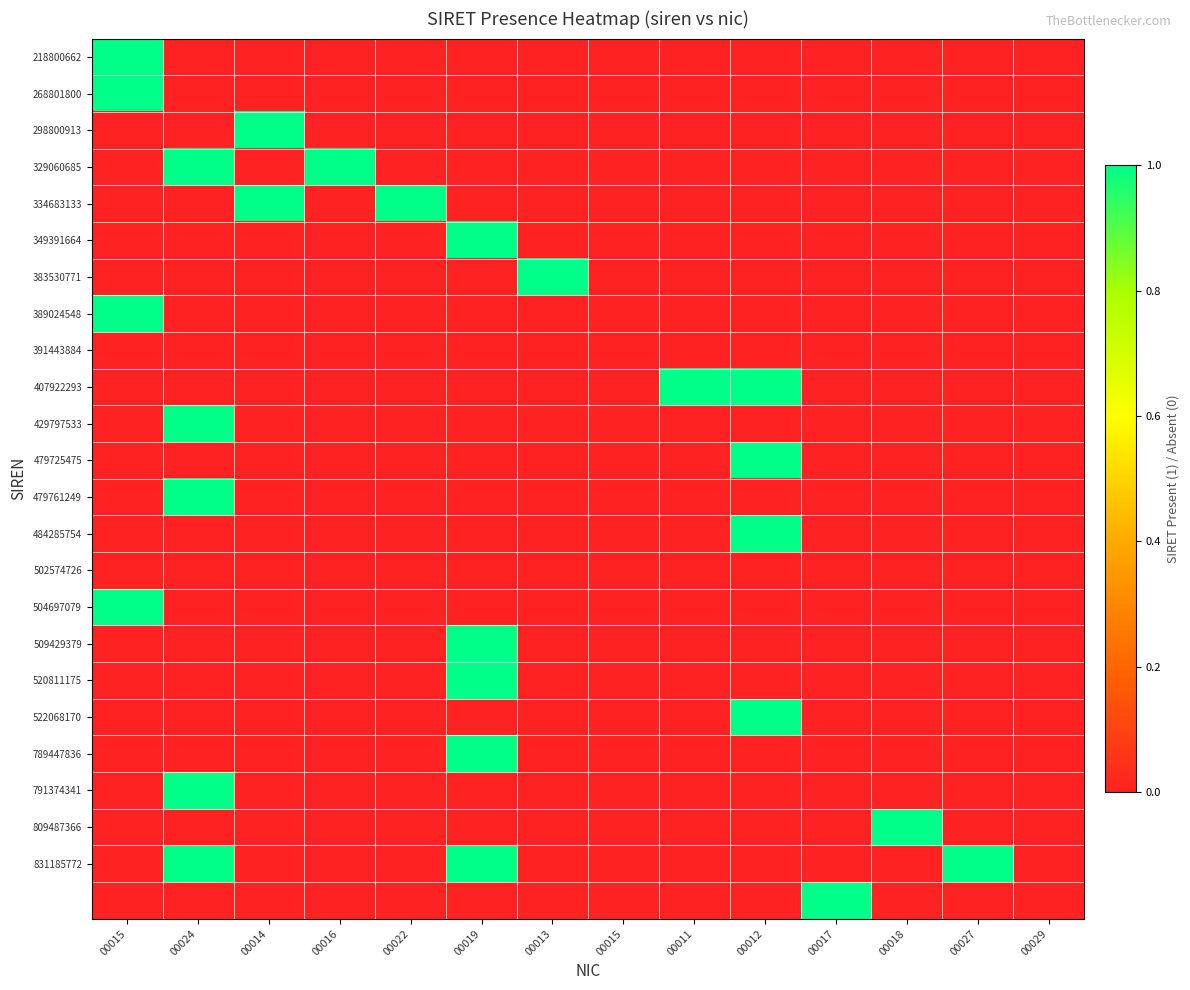

At which category is the sum across all series the highest?

00024